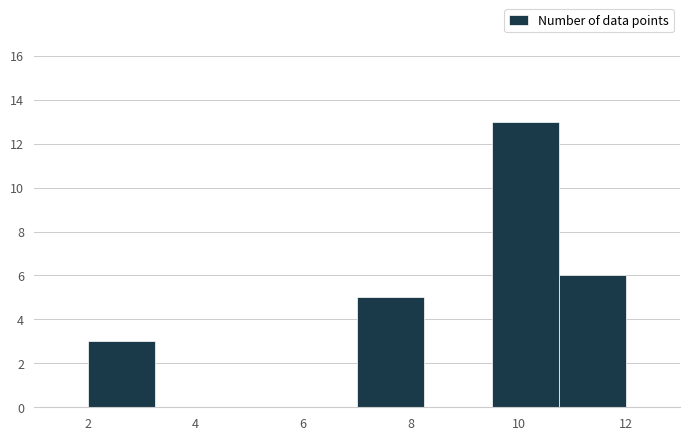

Reading left to right, transcribe this chart: for each bar, give the range it covers on the x-axis and its height. Neither the bar edges nor the heights are printed on the chart, so give them approximately, as read against the axes.

2.00 to 3.25: 3
3.25 to 4.50: 0
4.50 to 5.75: 0
5.75 to 7.00: 0
7.00 to 8.25: 5
8.25 to 9.50: 0
9.50 to 10.75: 13
10.75 to 12.00: 6